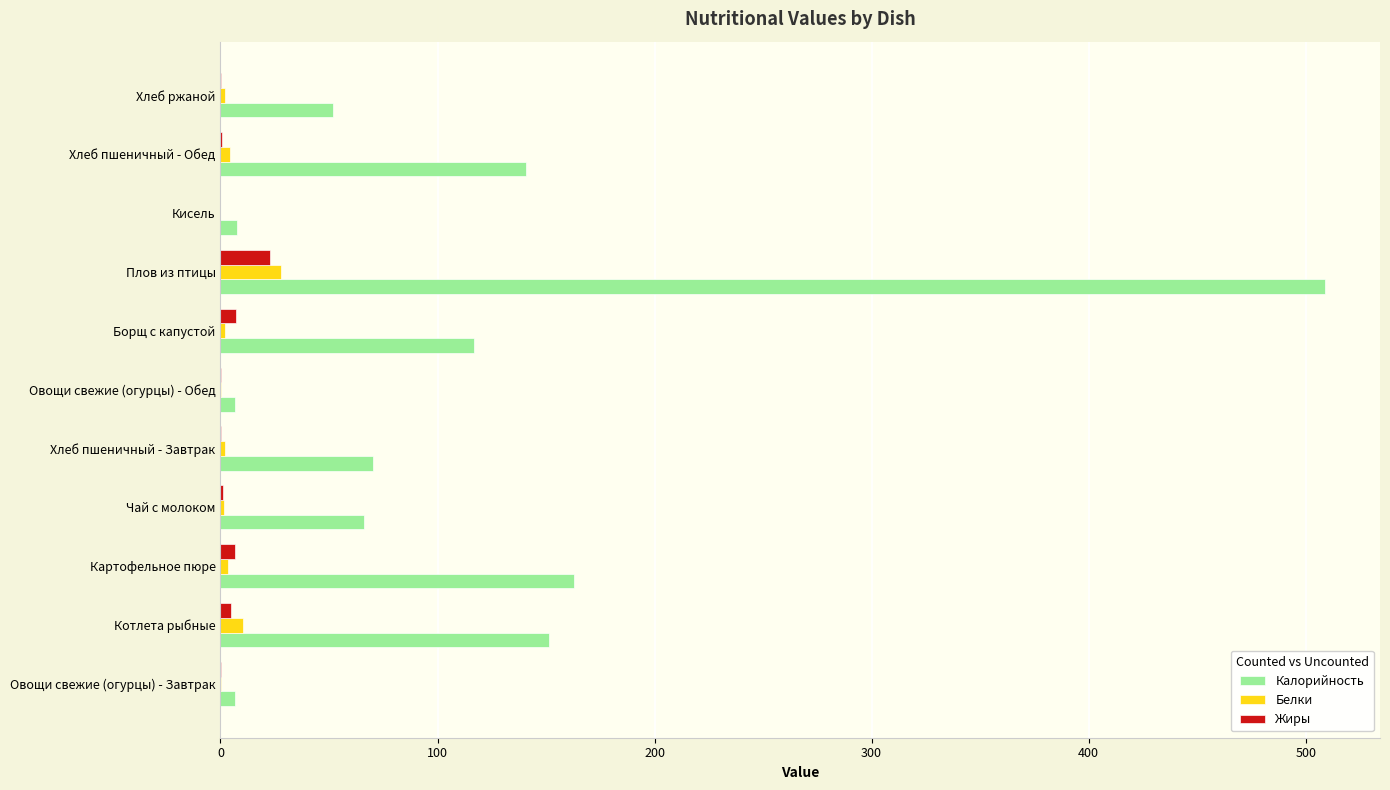

At which category is the sum across all series the highest?

Плов из птицы